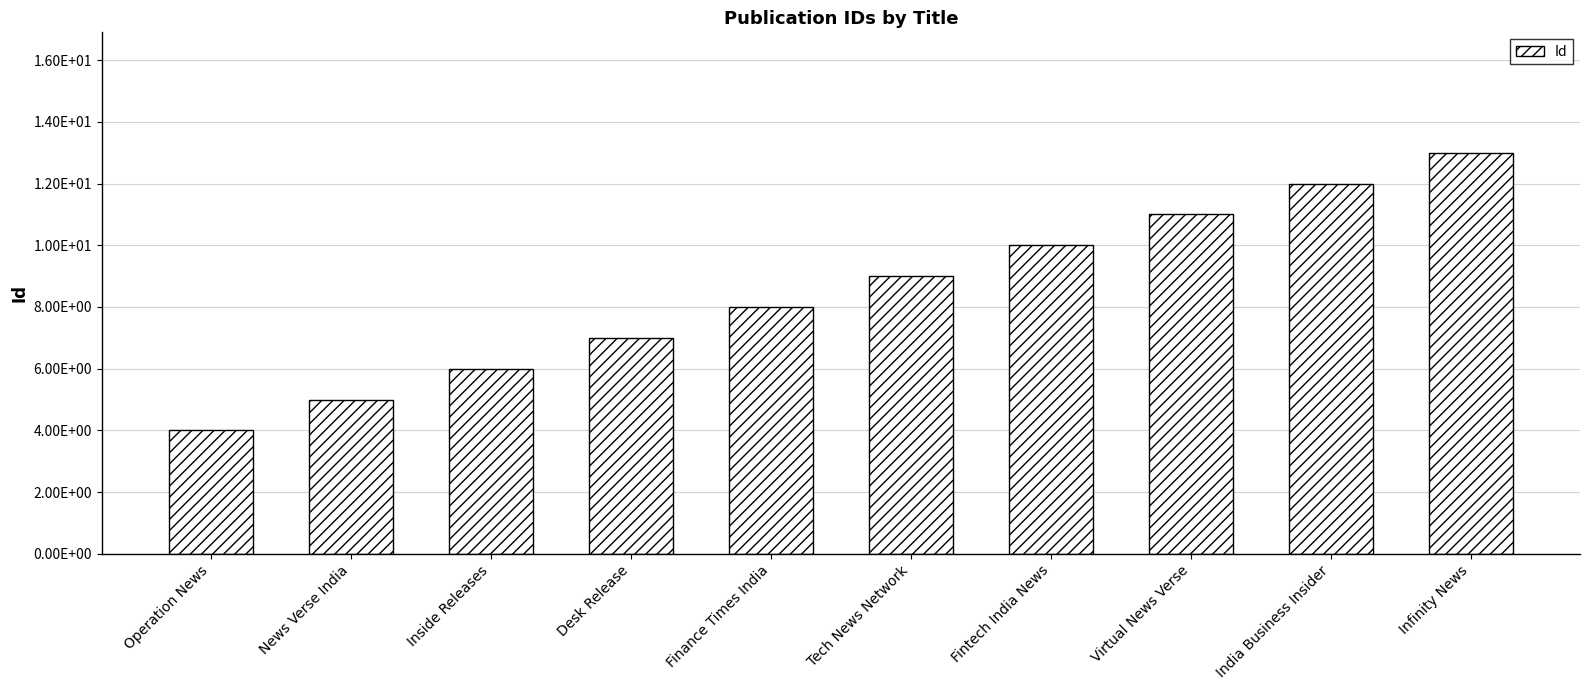

What is the difference between the values at Finance Times India and Desk Release?

1